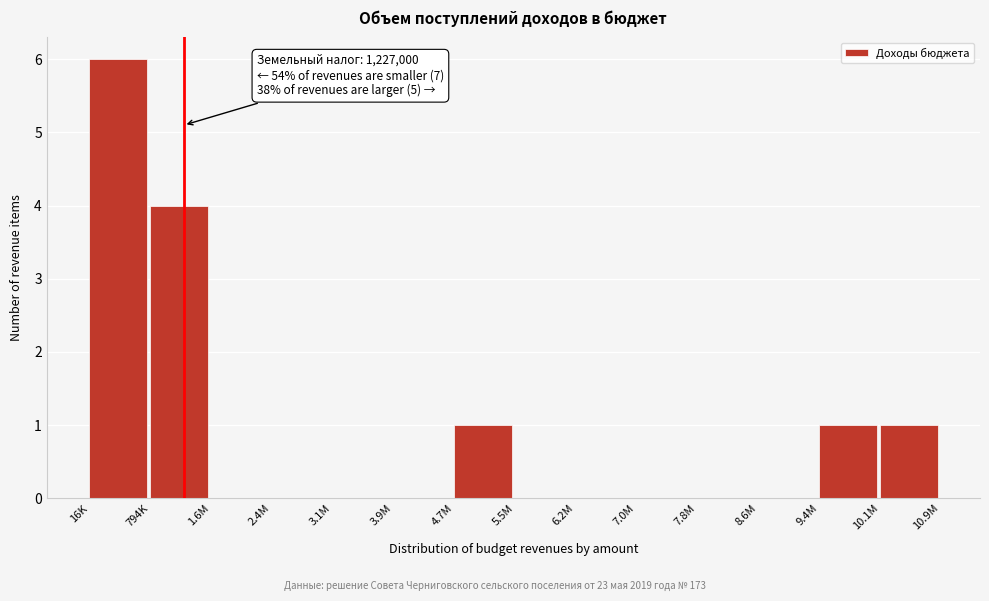

Reading left to right, extract all data points from this chart.

16K=6	794K=4	1.6M=0	2.4M=0	3.1M=0	3.9M=0	4.7M=1	5.5M=0	6.2M=0	7.0M=0	7.8M=0	8.6M=0	9.4M=1	10.1M=1